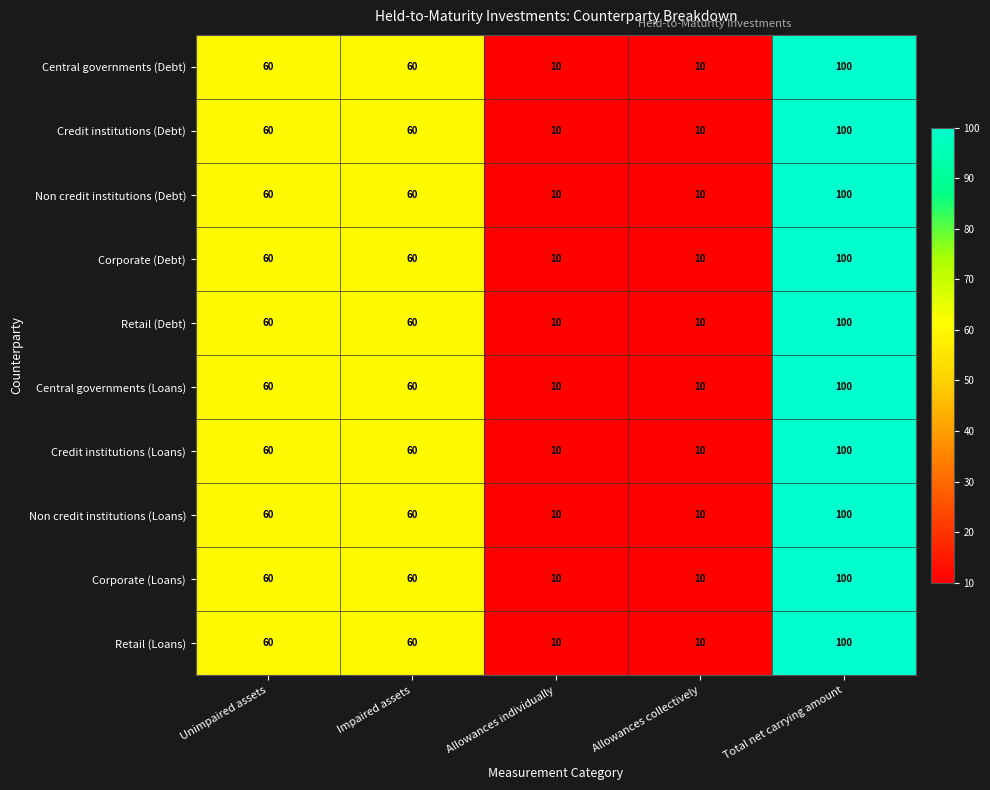

Count the Retail (Loans) values in the range 10 to 60.

4